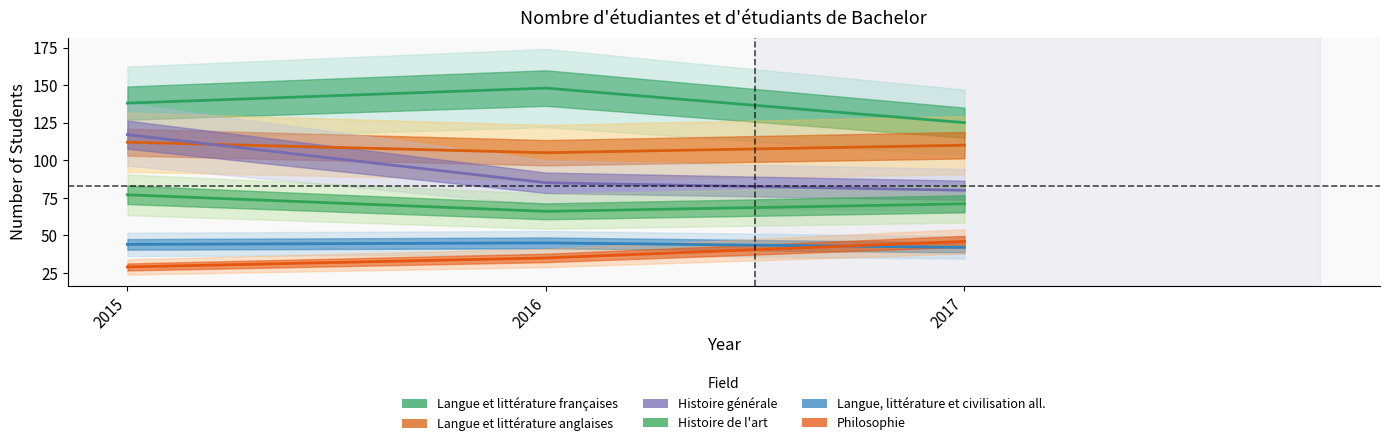

Between 2017 and 2015, which is larger?

2015